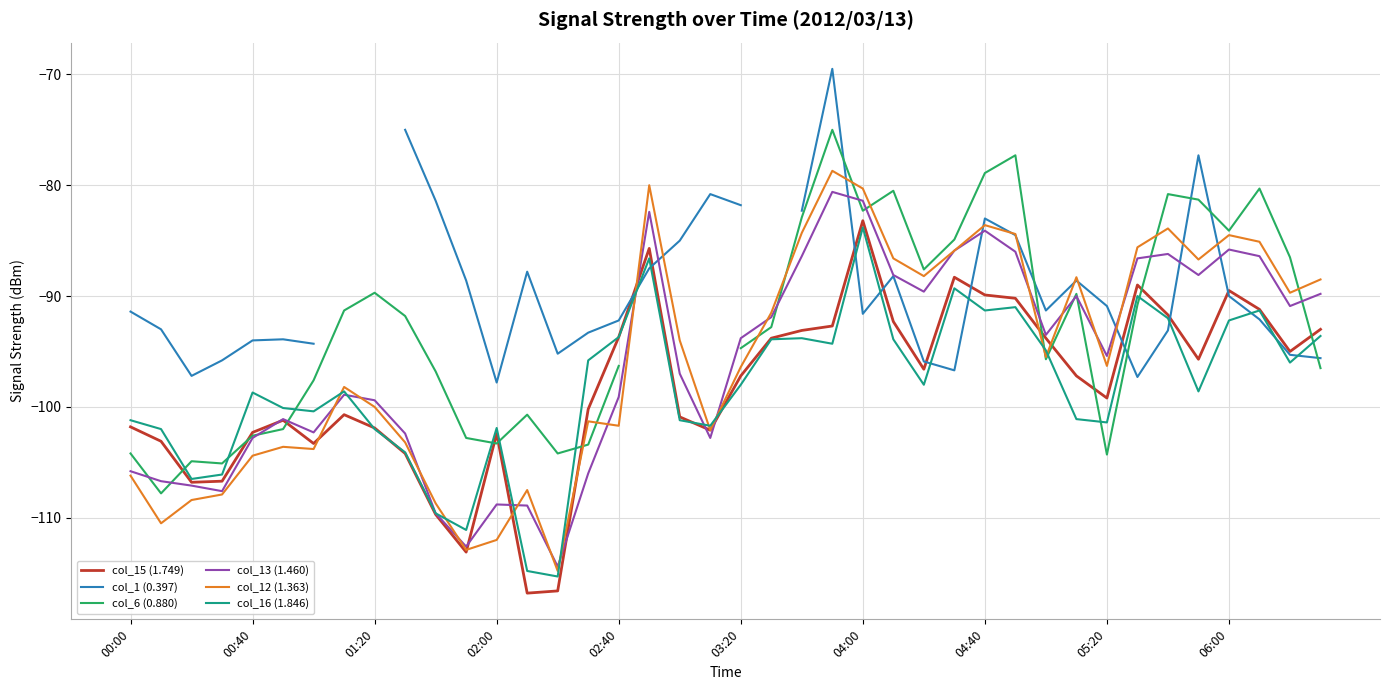

At which category is the sum across all series the highest?

23